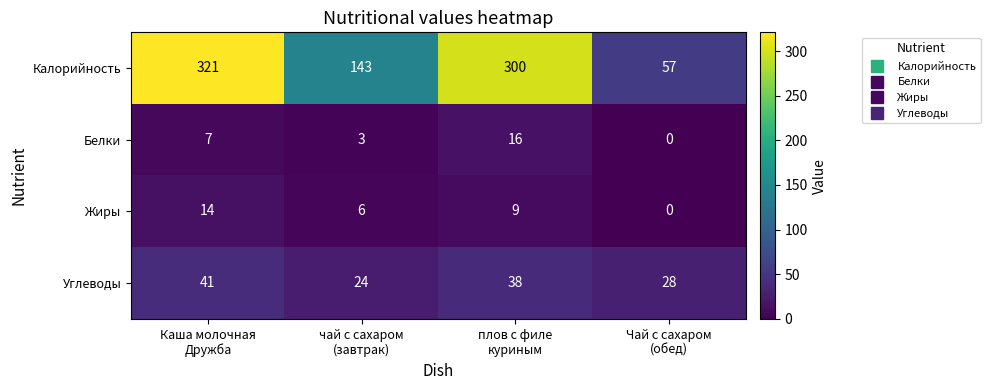

Count the number of data series in this chart.

4